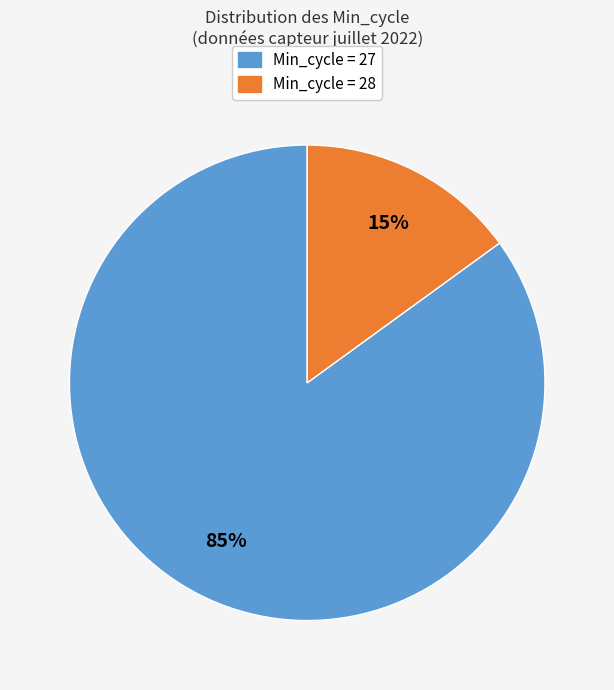

How many segments does this pie chart have?

2